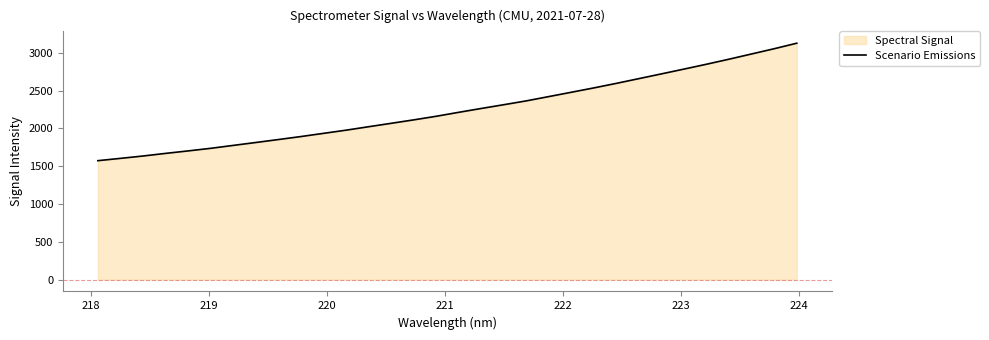

What is the difference between the maximum and minimum values?

1554.0